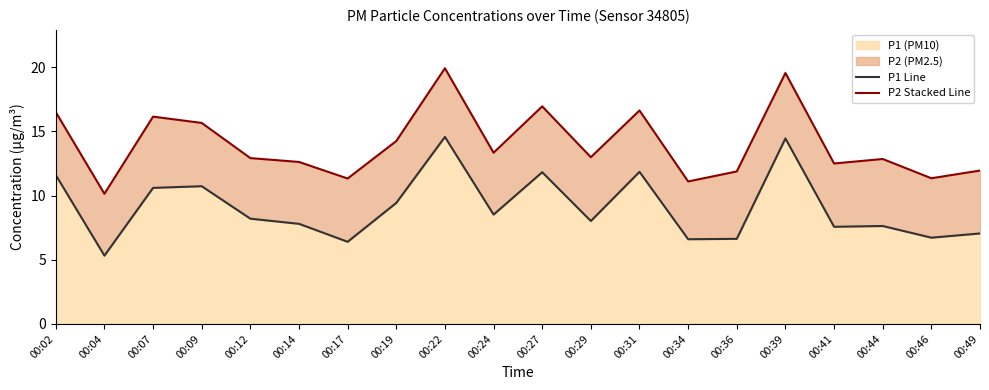

True or false: P1 Line has a value of 7.0 at 00:49.

True